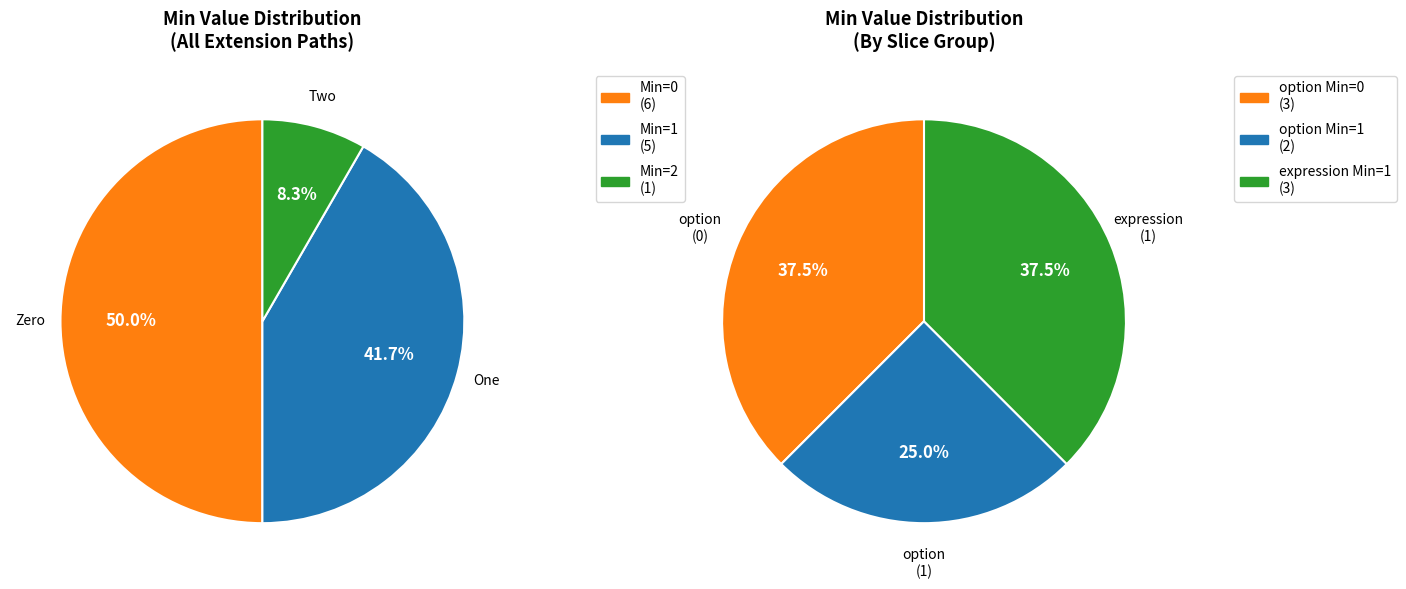

Combined, do Extension.extension and Extension.extension:expression.extension account for over 50%?

No